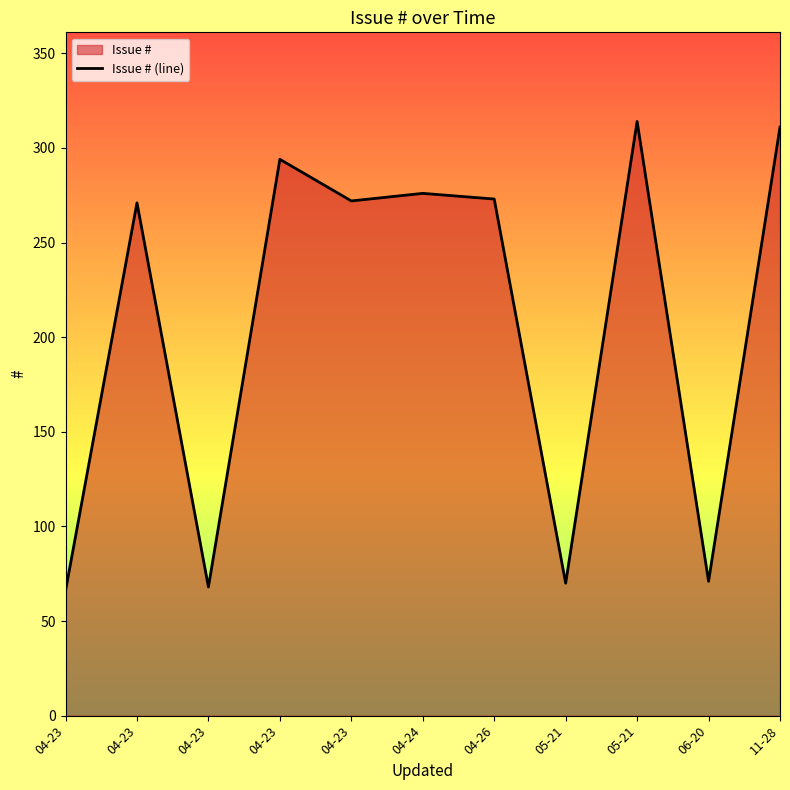

What is the greatest value displayed?

314